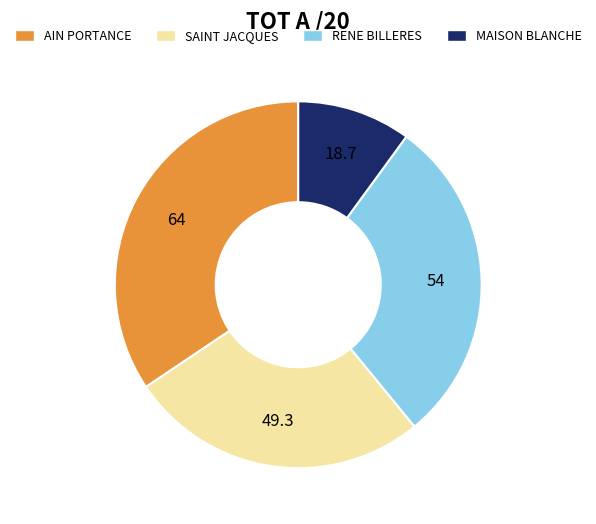

How many slices are in this pie chart?

4